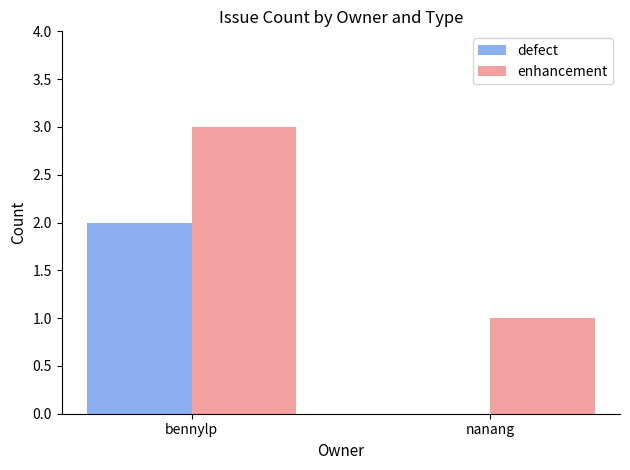

Is it true that enhancement equals 3 at bennylp?

True